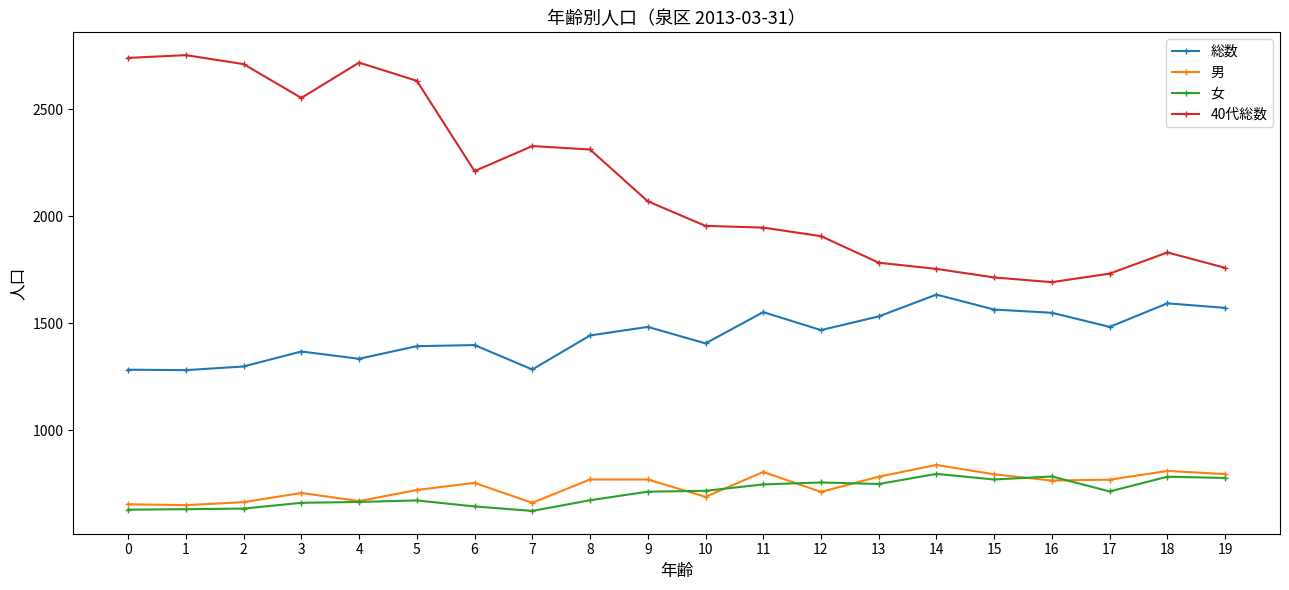

Which series has the largest range (max minus min)?

40代総数